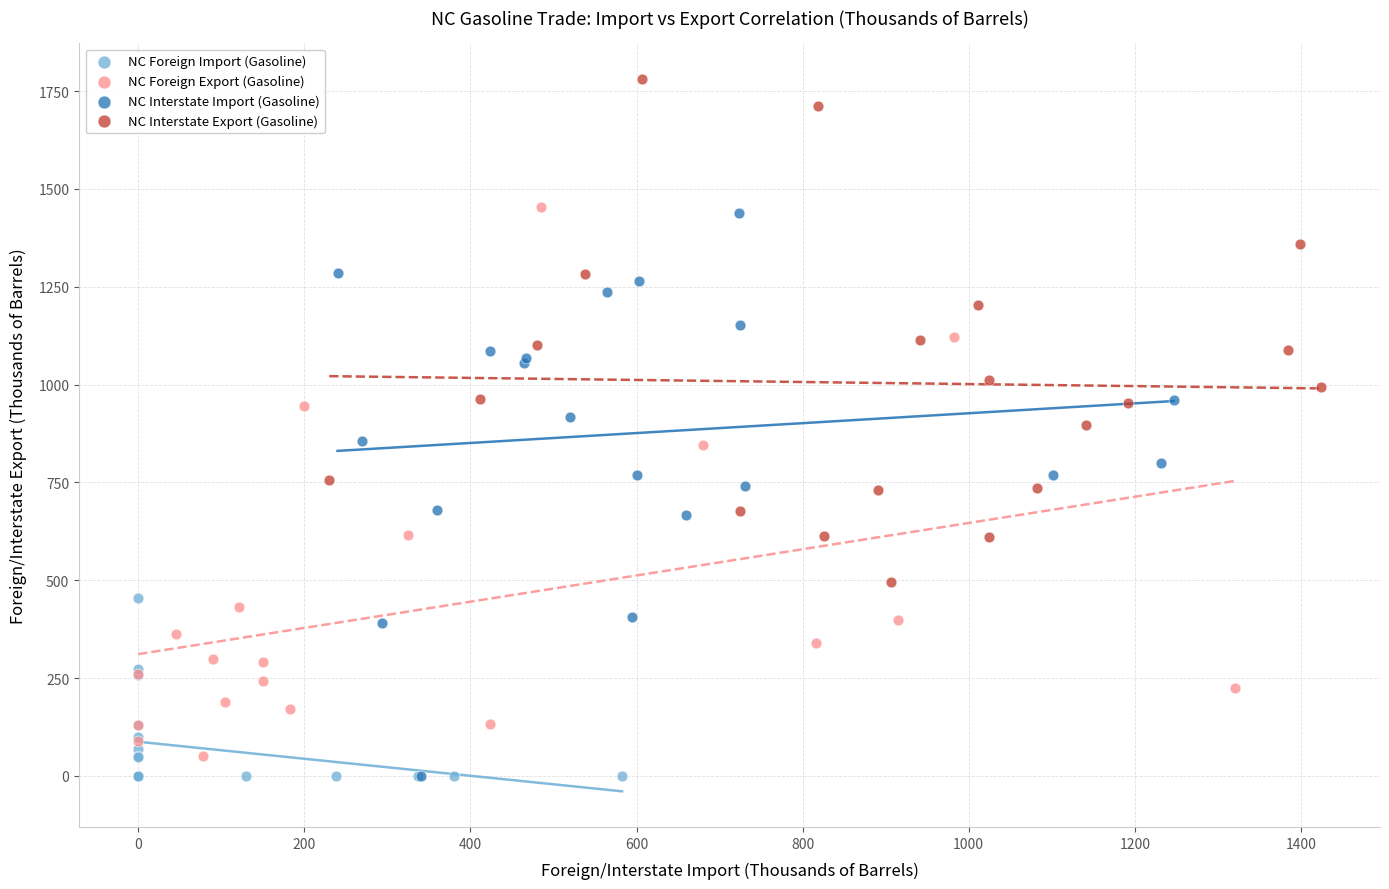

Which series reaches the maximum Y coordinate?

NC Interstate Export (Gasoline)